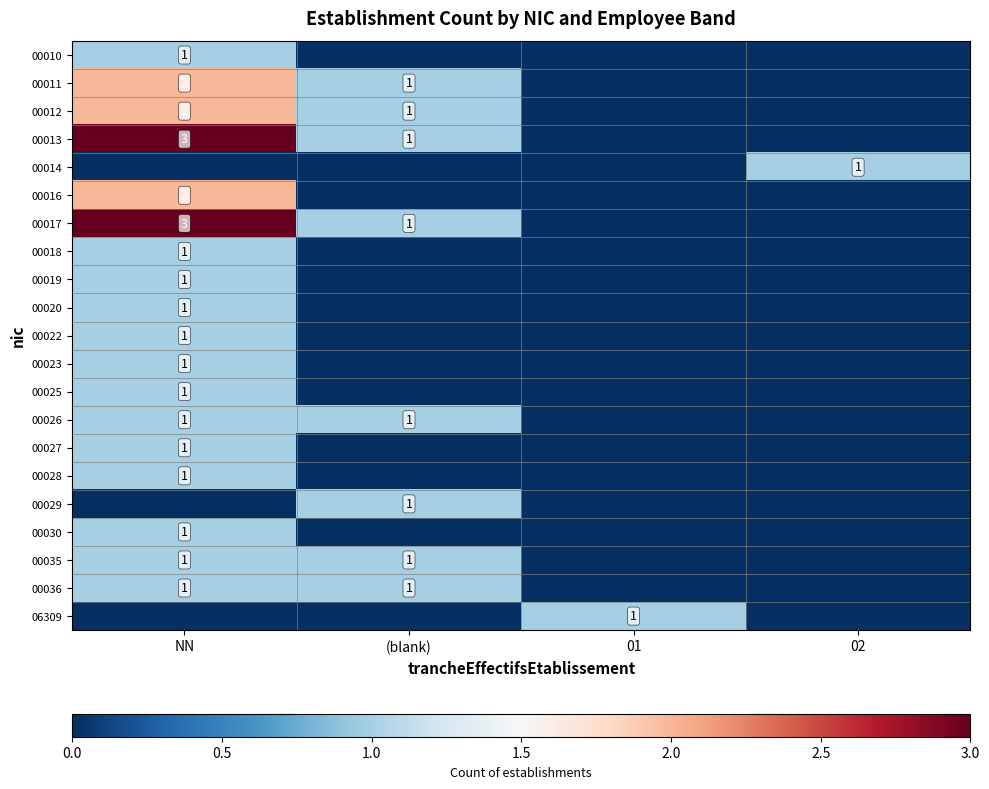

The 00023 series shows 1 at NN. True or false?

True